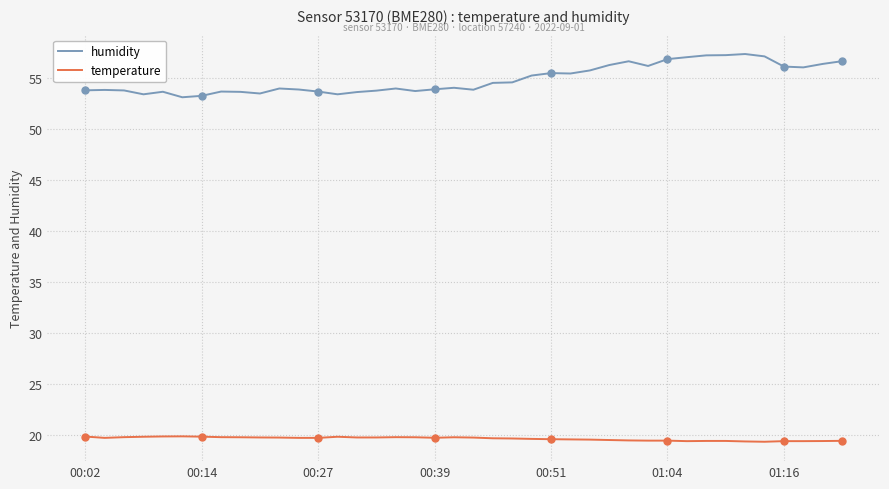

Which series has the largest total across all categories?

humidity